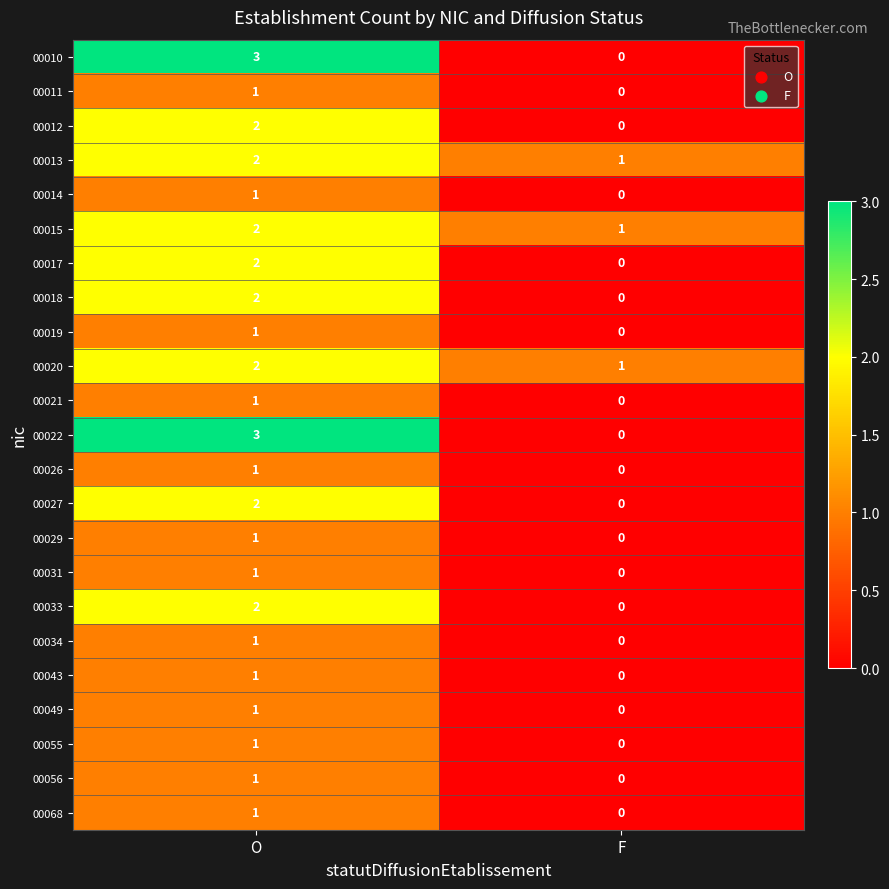

The 00021 series shows 0 at O. True or false?

False